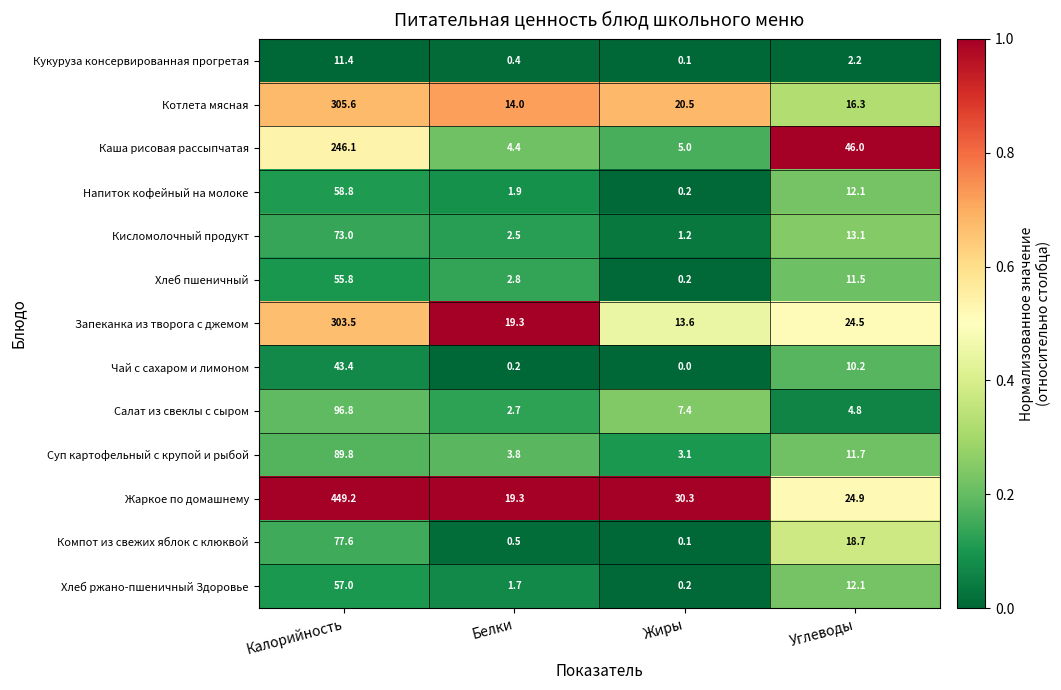

Which series has the widest spread of values?

Жаркое по домашнему